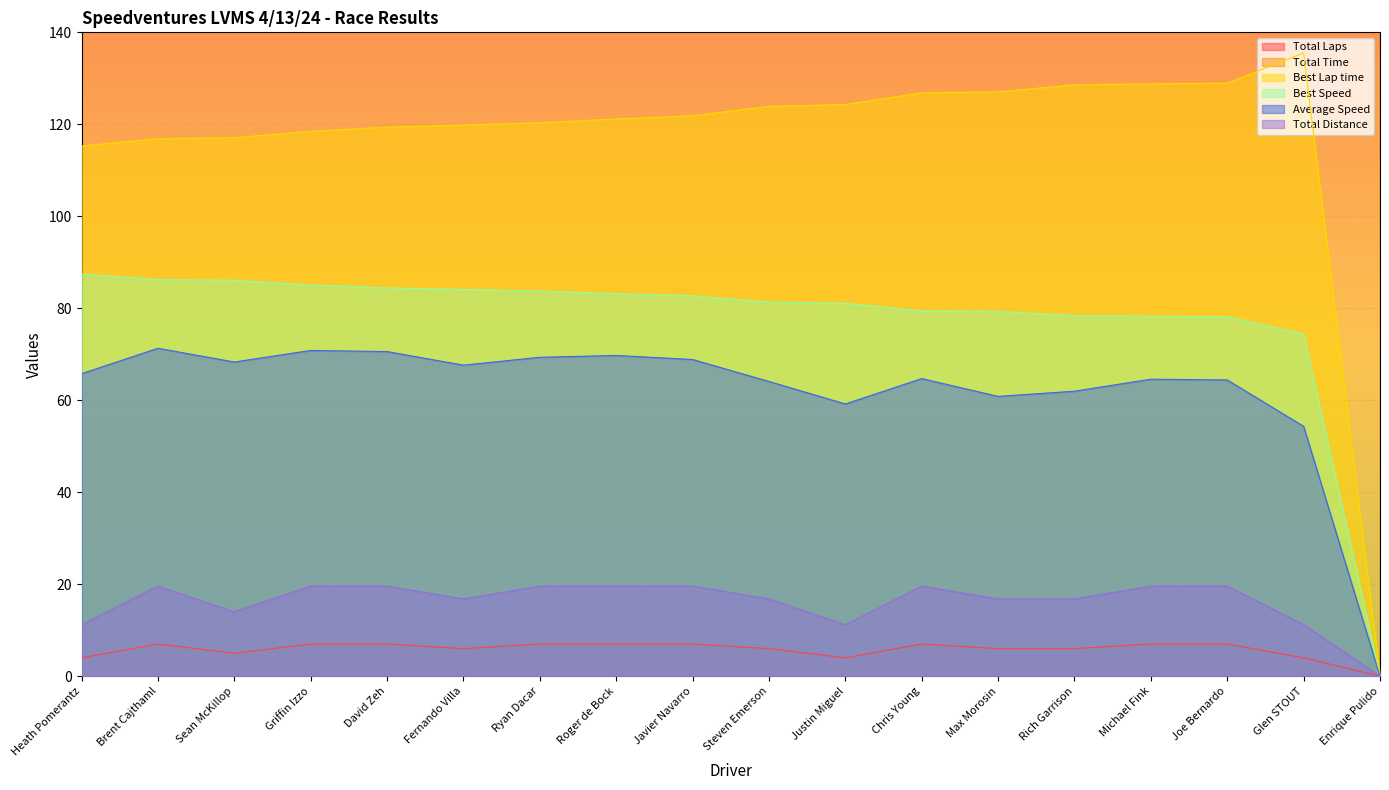

Which series has the widest spread of values?

Total Time